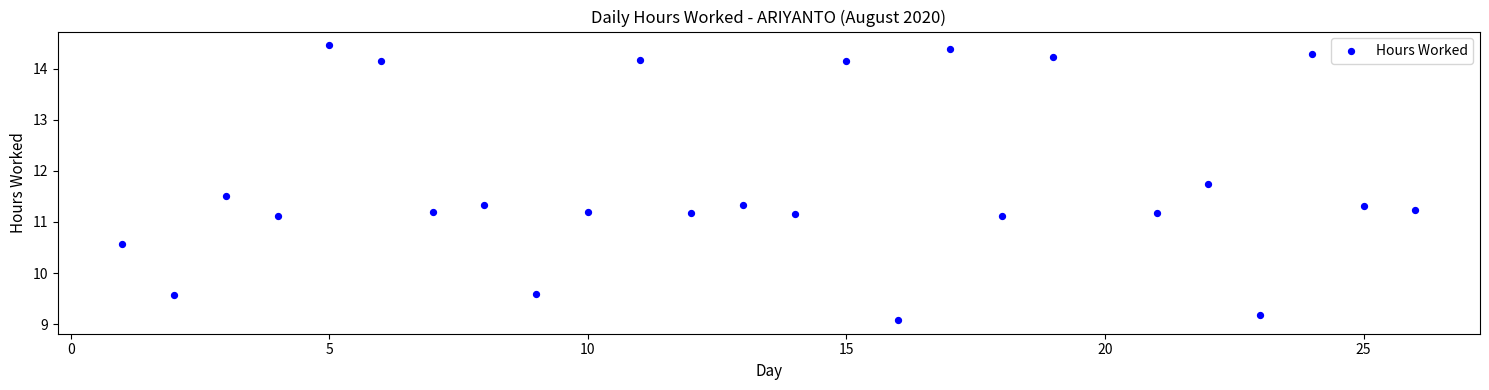

What is the range of X values (max minus min)?

25.0